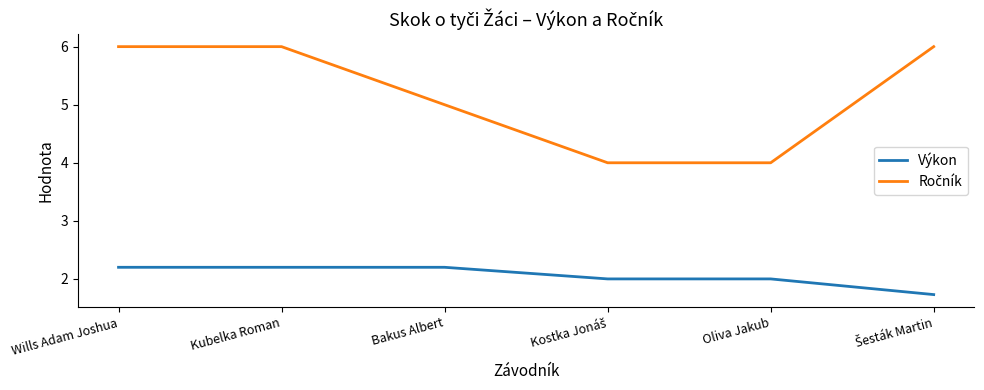

What is the minimum value shown in the chart?

1.7